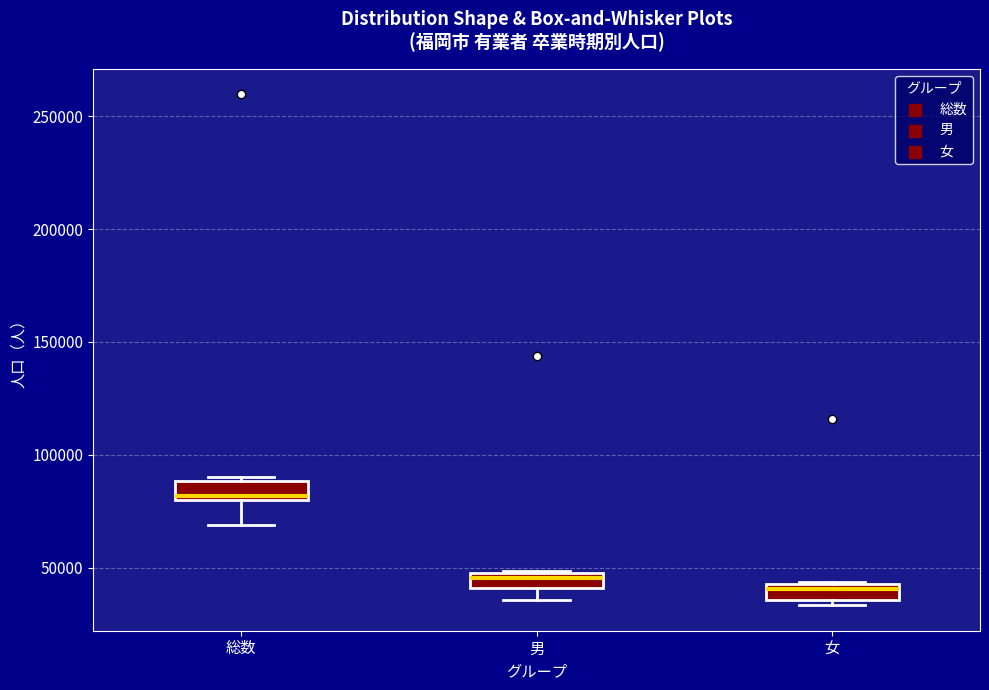

Where does the lower whisker of the box for 総数 end on the y-axis? The values are not printed on the chart, so give them approximately, as read against the axis.

70000